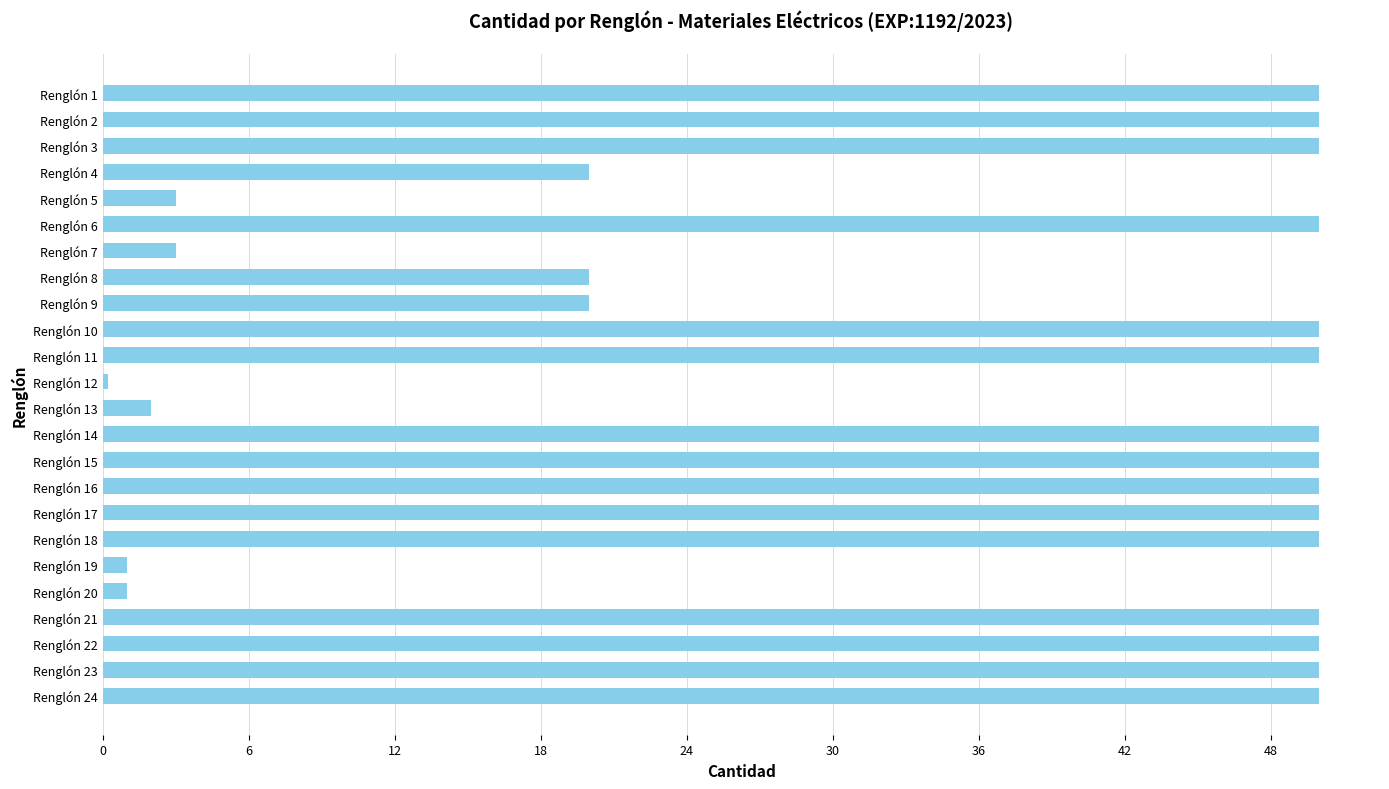

Is it true that the value at Renglón 11 is 31.3?

False